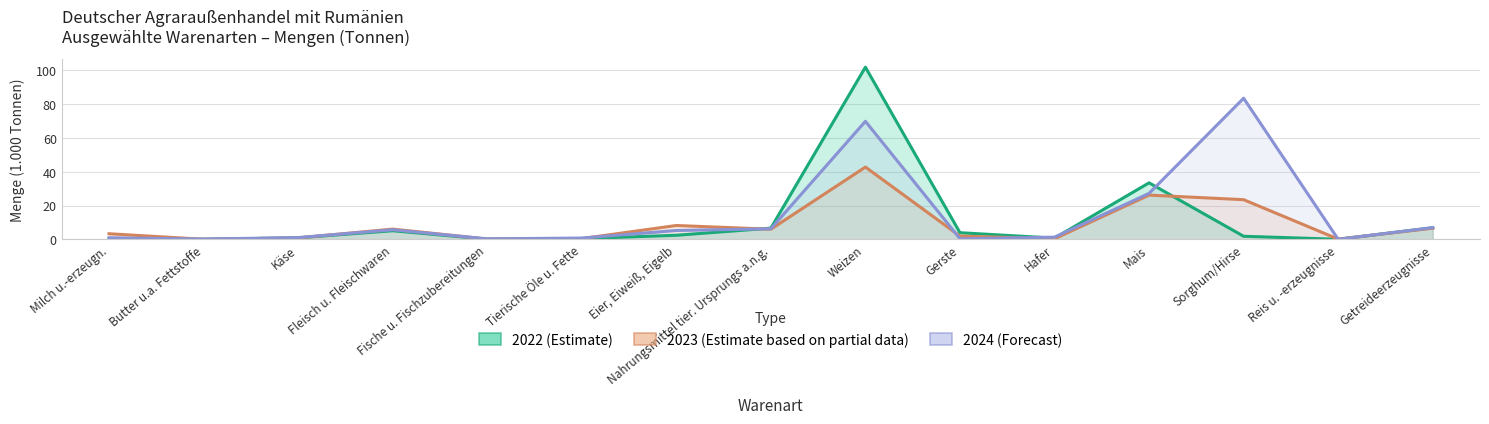

At which label does 2023 (Estimate based on partial data) first exceed 3?

Milch u.-erzeugn.